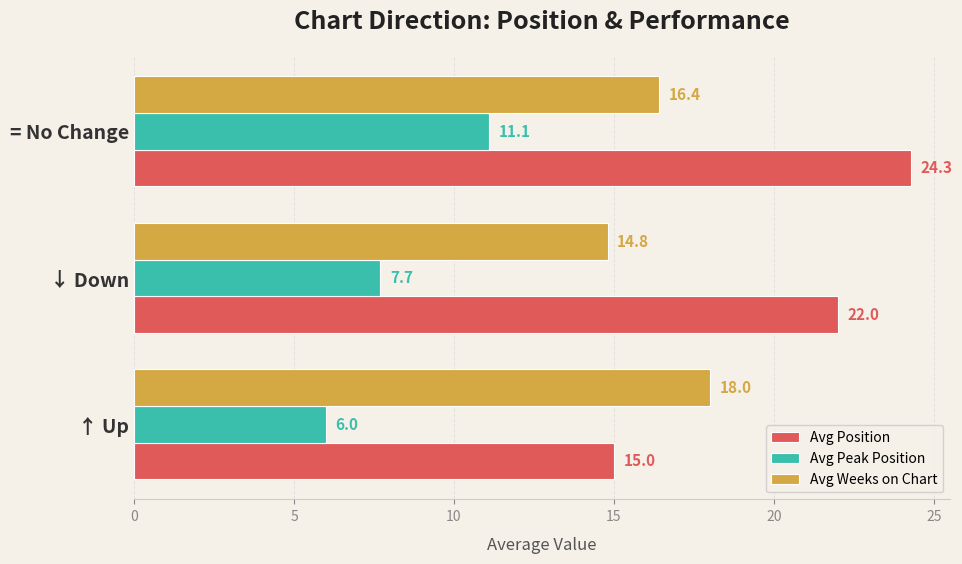

What is the average value of the Avg Weeks on Chart series?

16.4